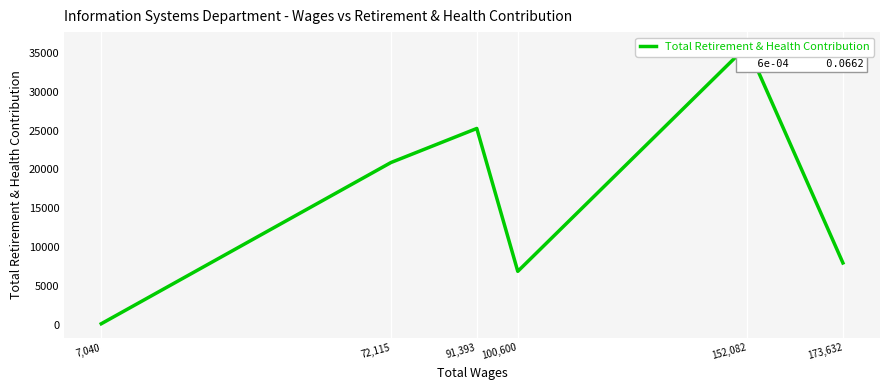

What is the label of the 2nd point from the left?

72,115